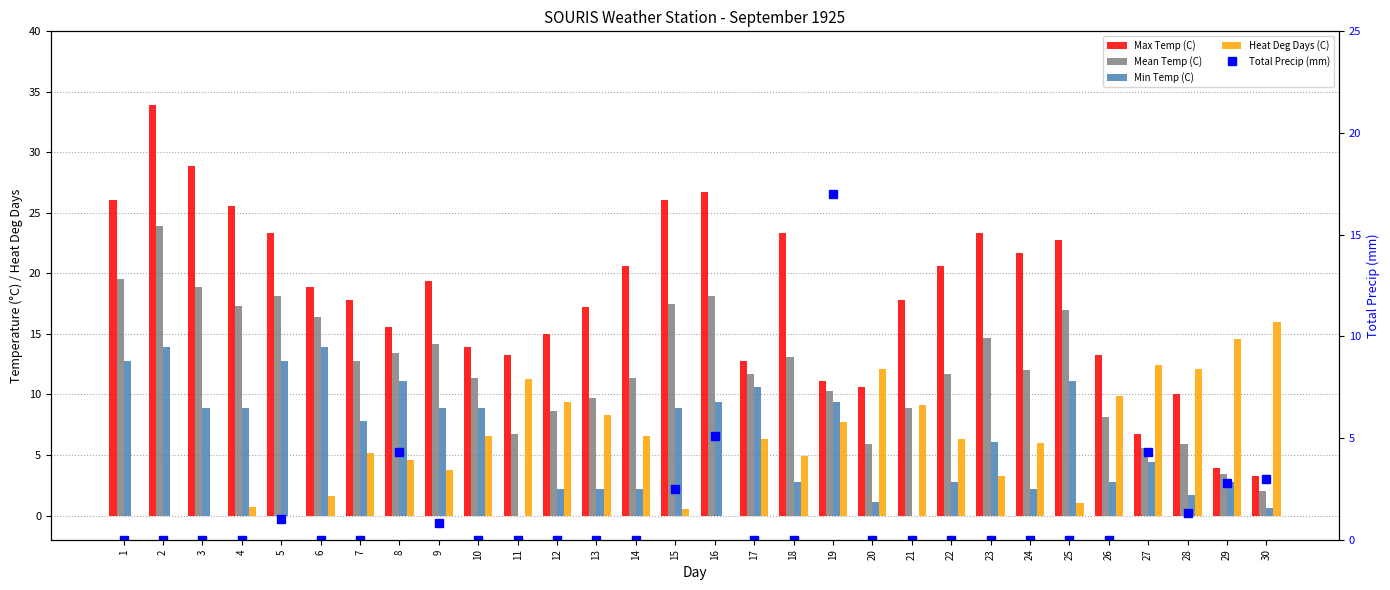

How many data points in Max Temp (C) are less than 18?

15